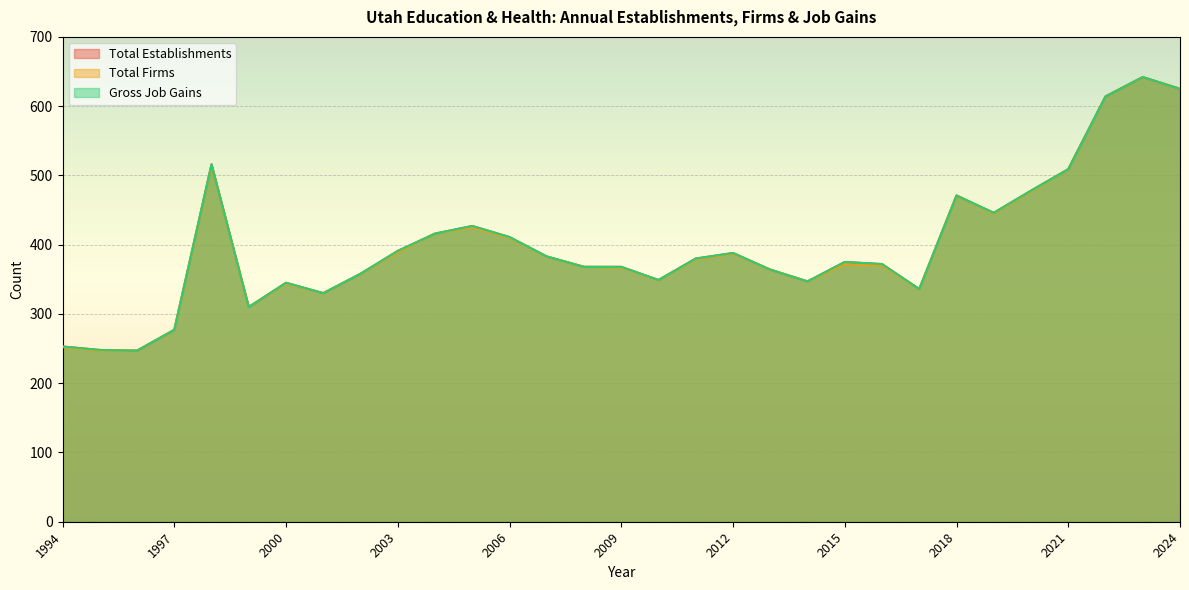

How many data points in Gross Job Gains are above 375?

15